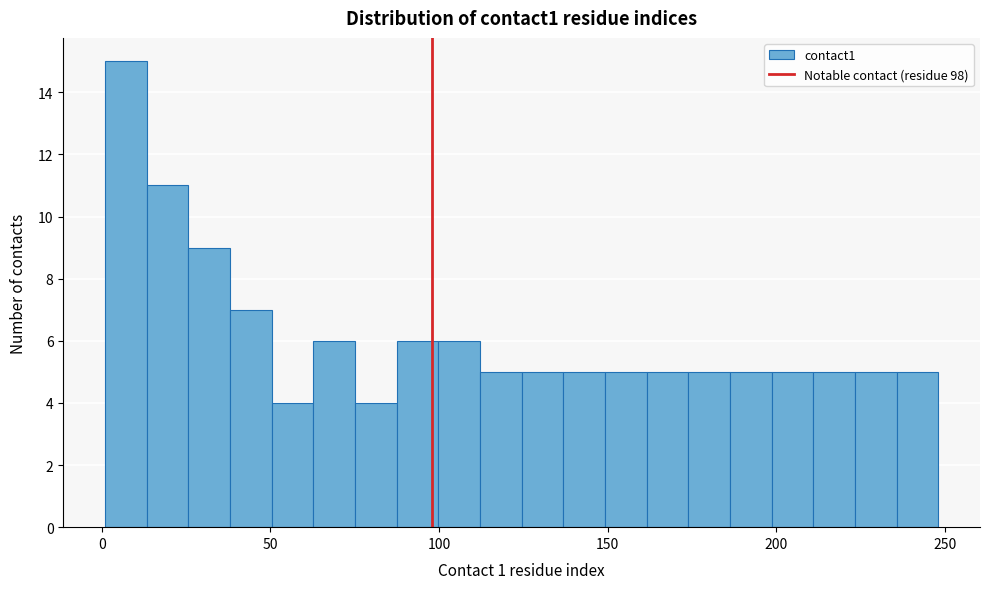

Around what value on the x-axis is the tallest bar? Give the approximate position of its centre, as read against the axis.

5